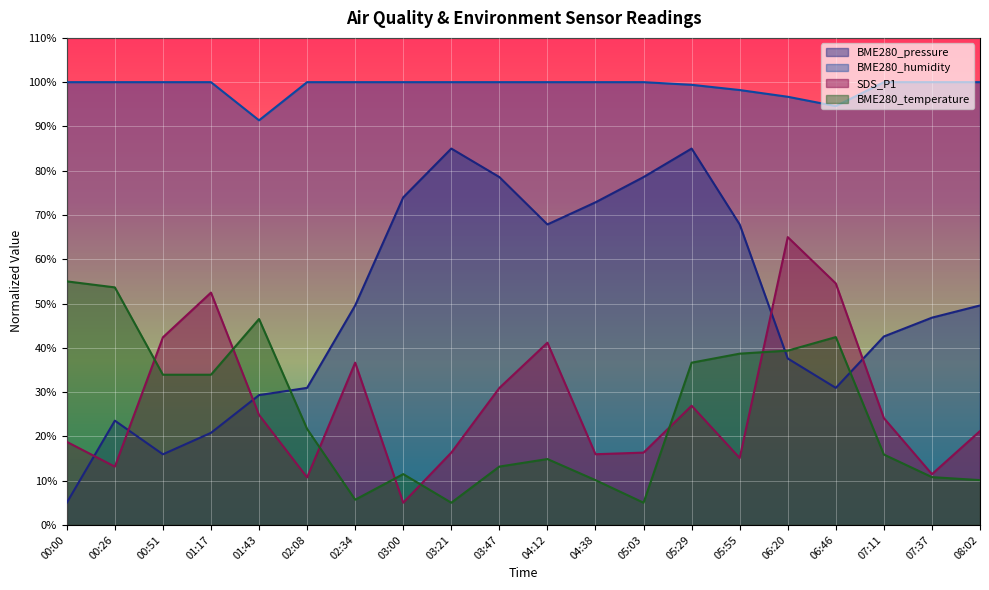

What is the difference between the BME280_pressure values at 03:00 and 07:37?

27.2